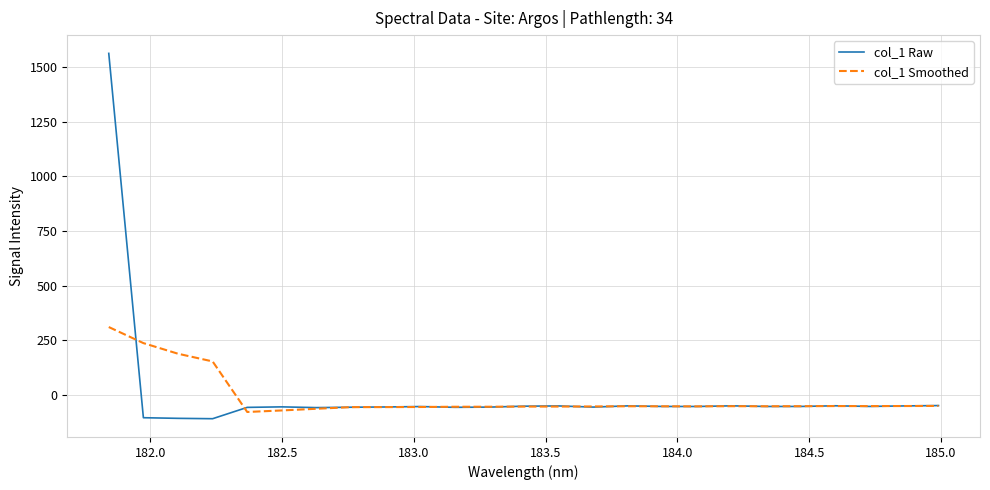

What is the smallest value displayed?

-109.7